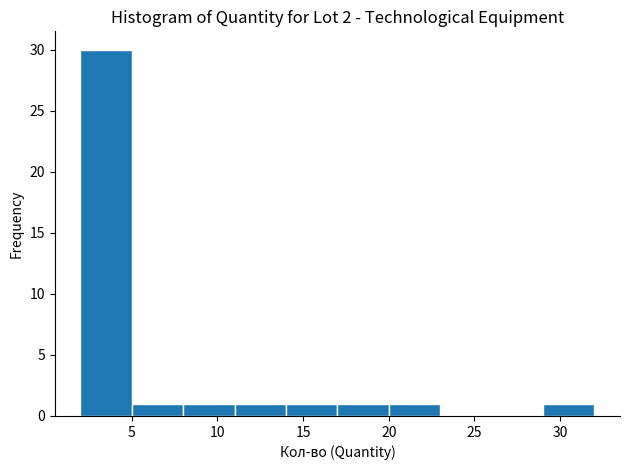

Reading left to right, list every bar in this chart as the range it spans on the x-axis followed by its height. The values are not printed on the chart, so give them approximately, as read against the axis.

2 to 5: 30
5 to 8: 1
8 to 11: 1
11 to 14: 1
14 to 17: 1
17 to 20: 1
20 to 23: 1
23 to 26: 0
26 to 29: 0
29 to 32: 1